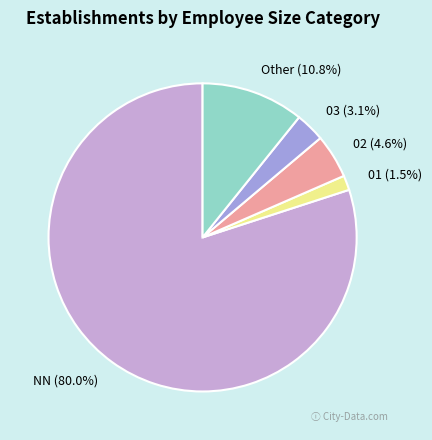

Combined, what portion of the pie is NN (80.0%) and Other (10.8%)?

90.8%